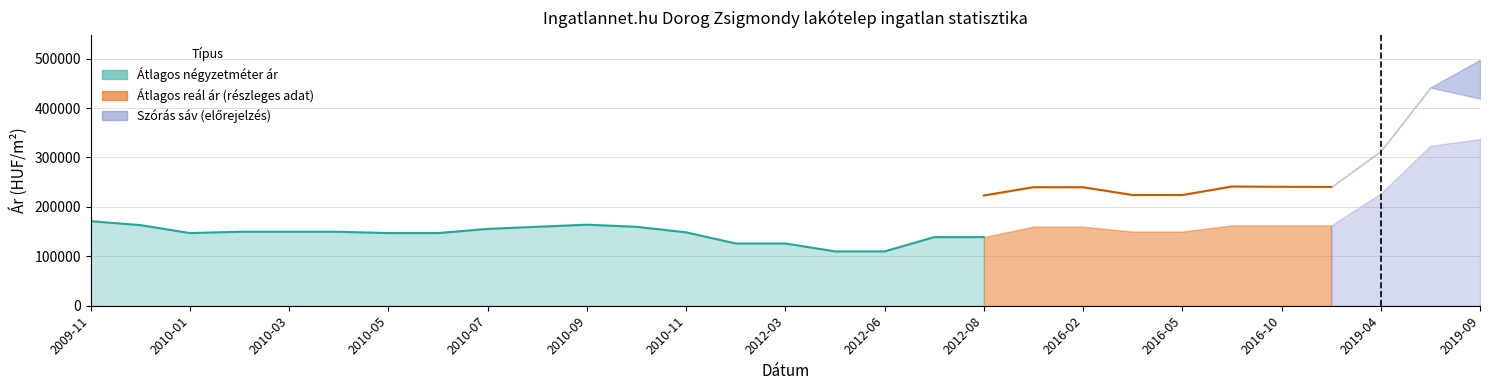

What position from the left is 2012-03?

15